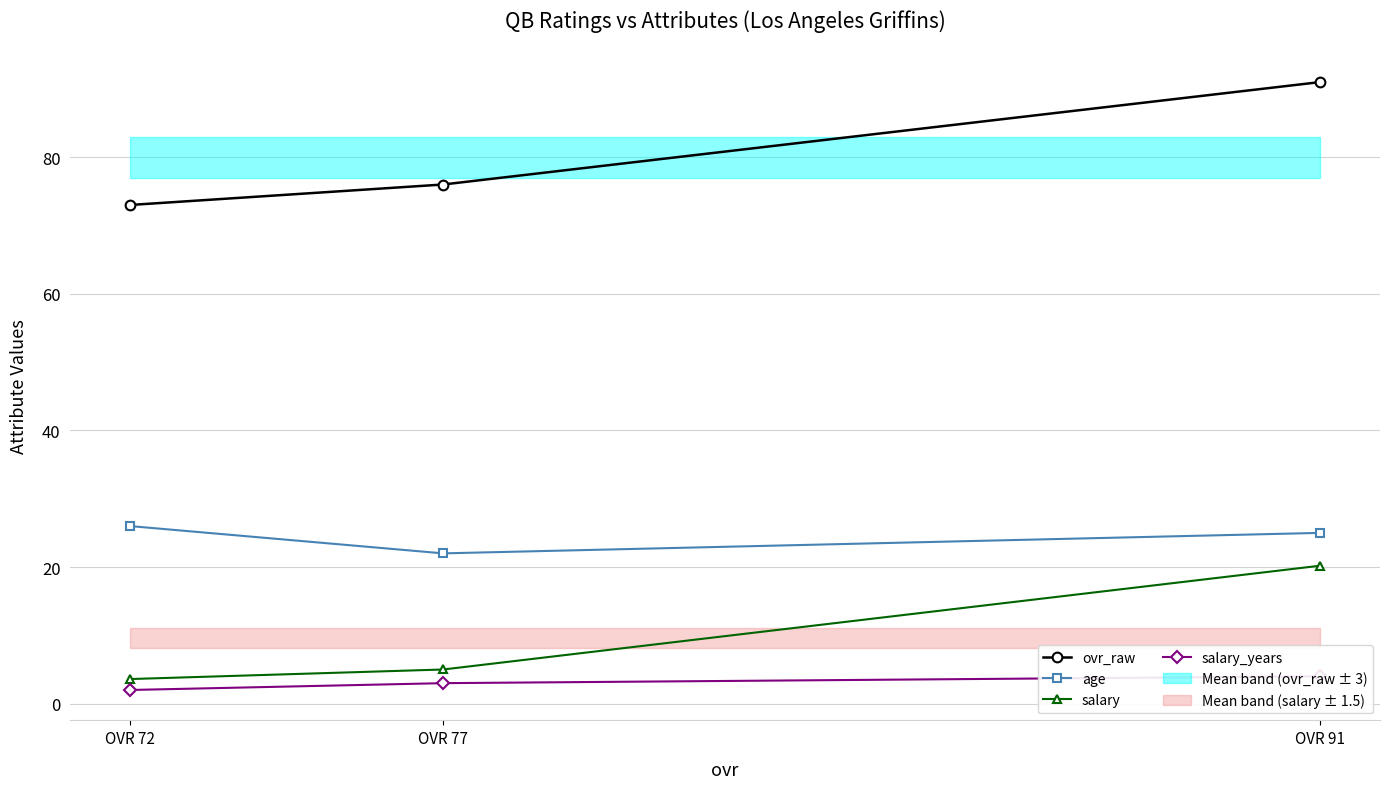

Which series has the widest spread of values?

ovr_raw